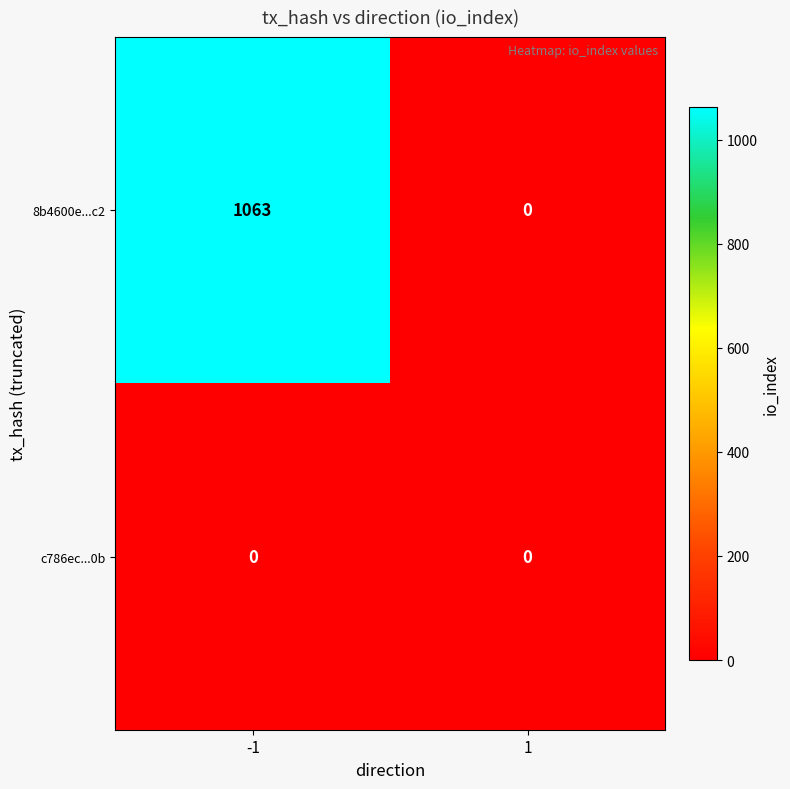

What is the difference between the 8b4600e...c2 values at -1 and 1?

1063